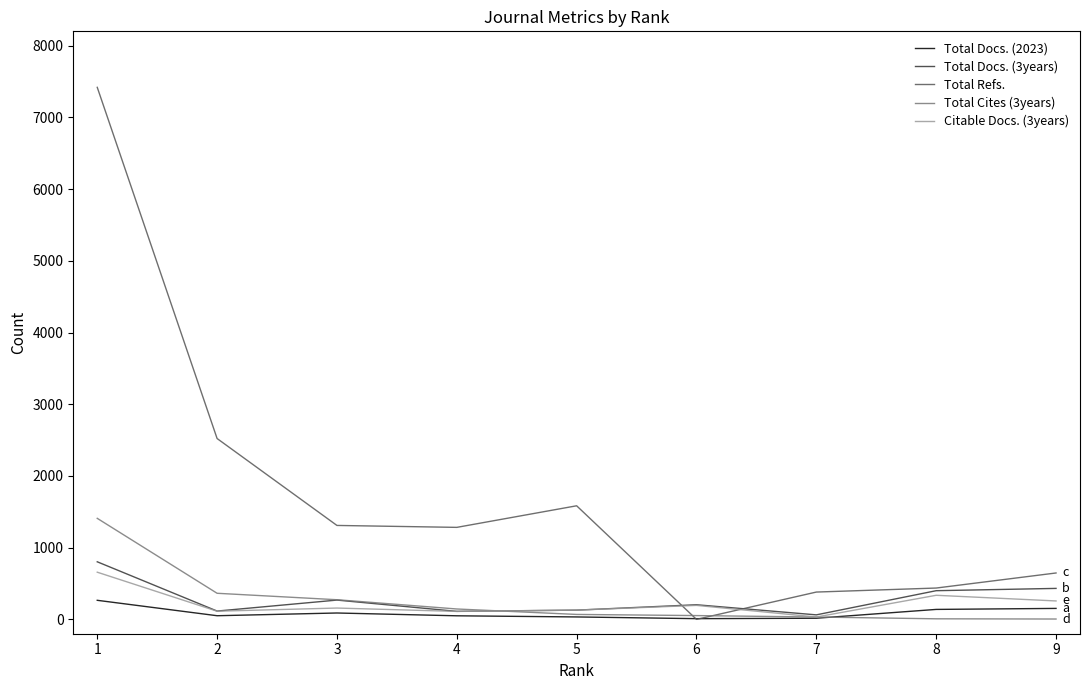

What is the spread (max minus min) of values at 2?

2471